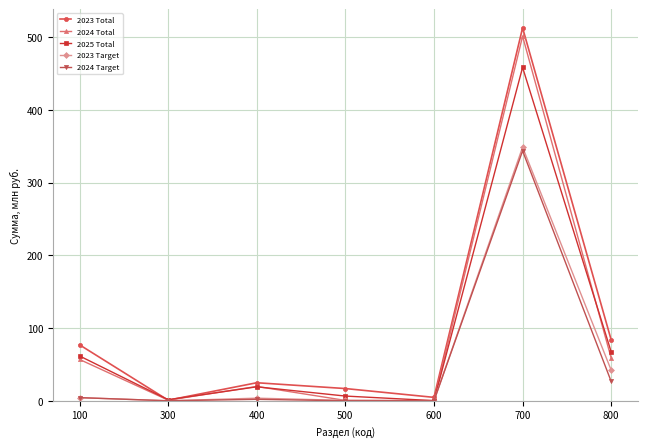

What is the difference between the 2023 Total values at 600 and 500?

12.1